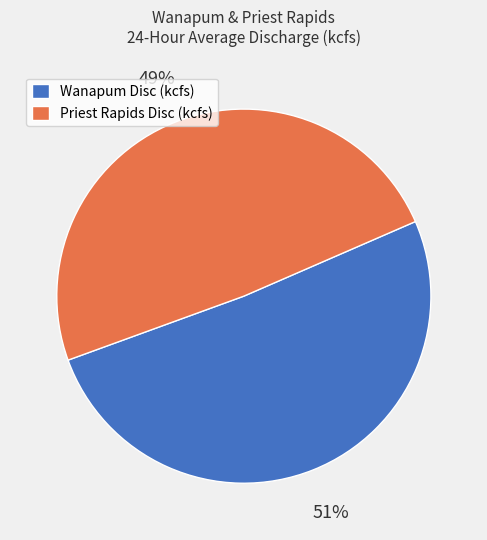

Count the number of slices in the pie.

2